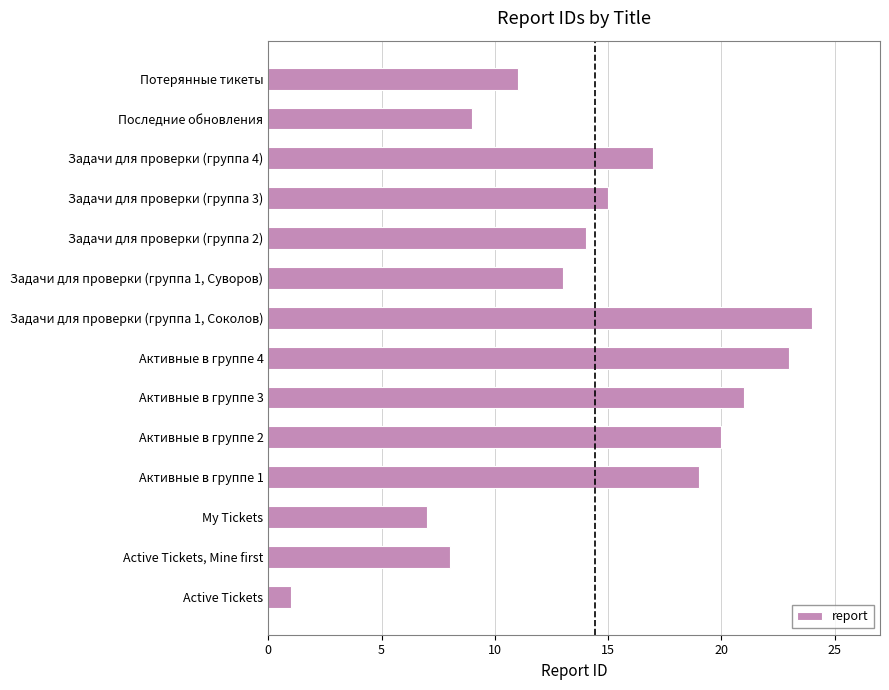

What is the ratio of the value at Активные в группе 3 to the value at Задачи для проверки (группа 3)?

1.4